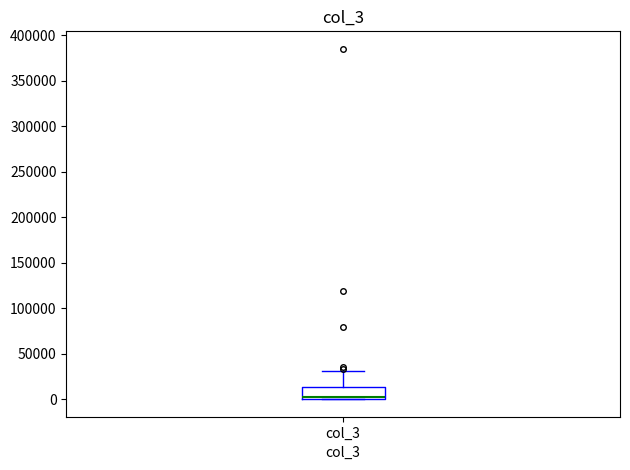

Where is the upper edge of the box for col_3 on the y-axis? The values are not printed on the chart, so give them approximately, as read against the axis.

15000